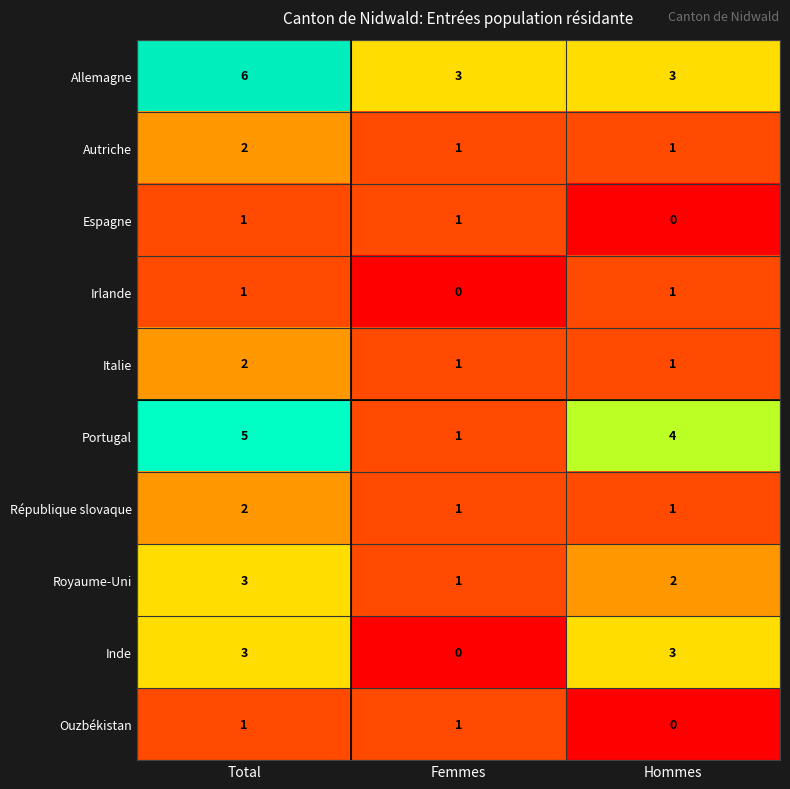

How many Italie values are between 1 and 2?

3